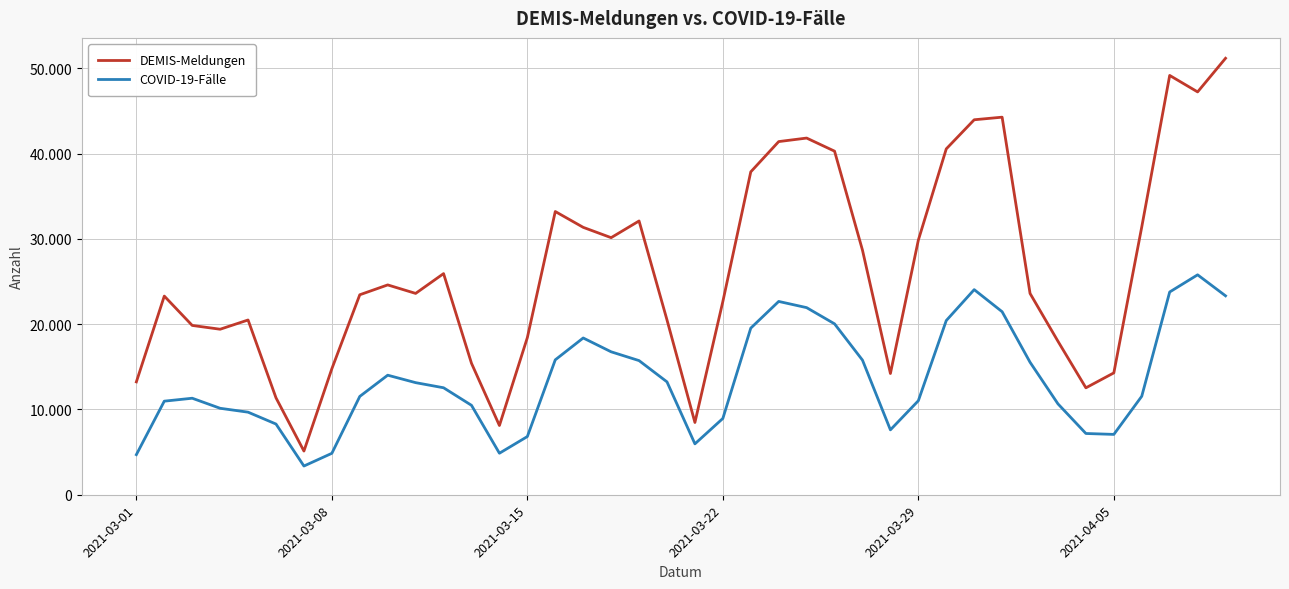

What are all the series names shown in the legend?

DEMIS-Meldungen, COVID-19-Fälle